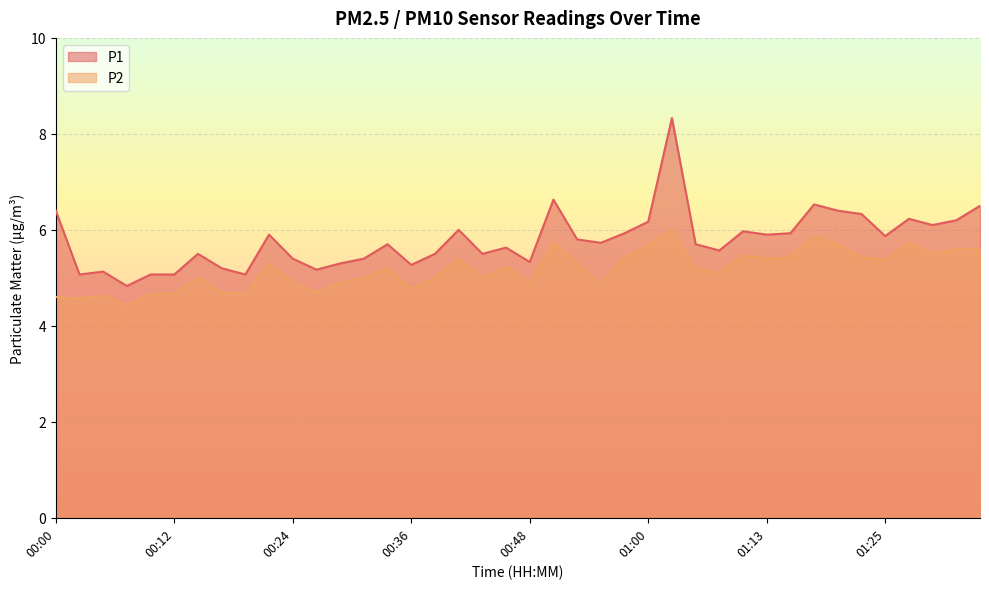

What is the average value of the P1 series?

5.8